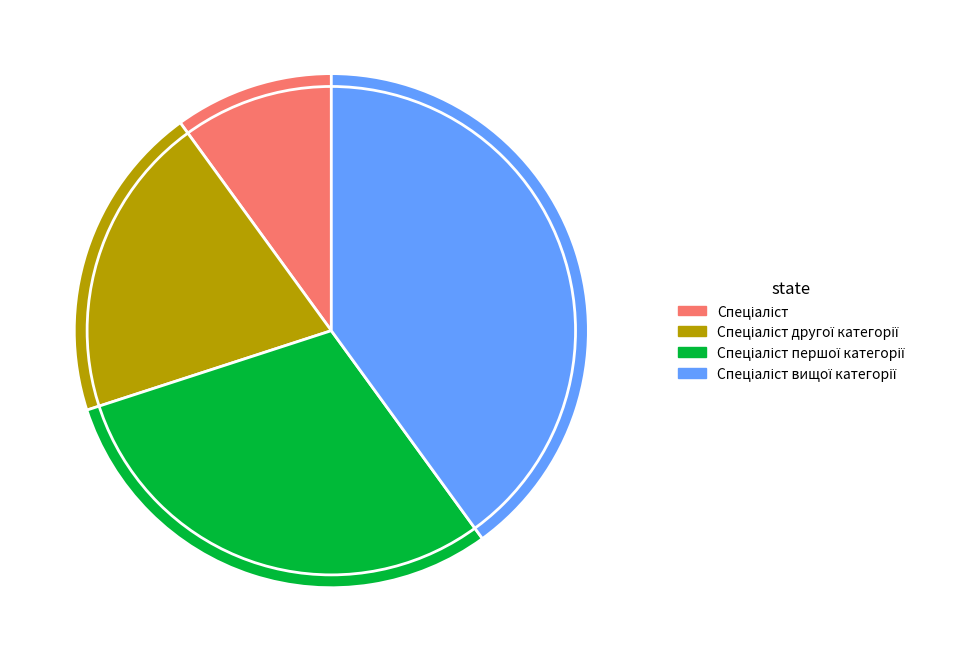

Does any single category account for the majority?

No